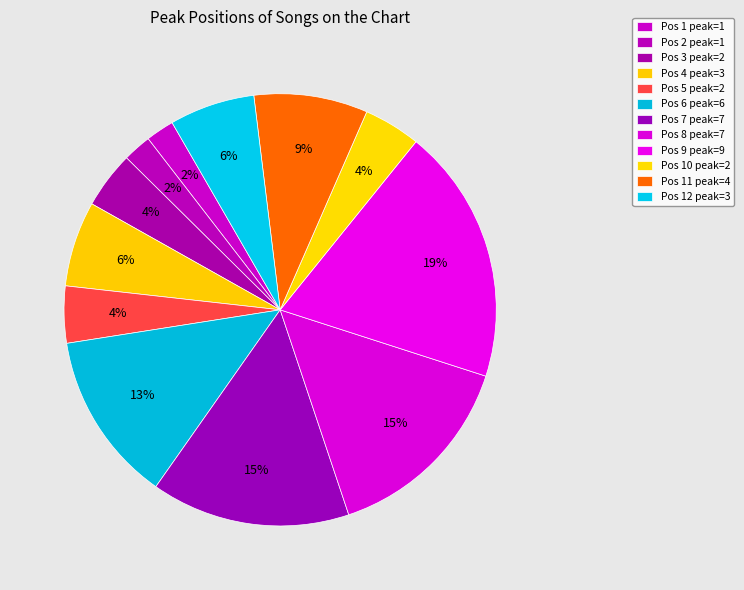

How many segments does this pie chart have?

12